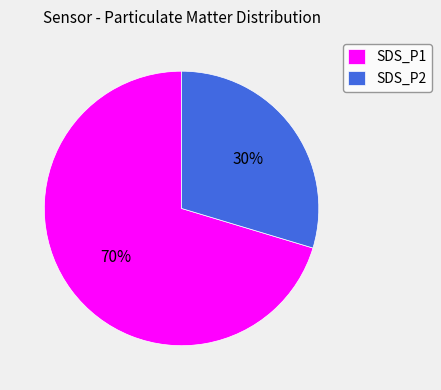

Does SDS_P1 account for over 50% of the chart?

Yes